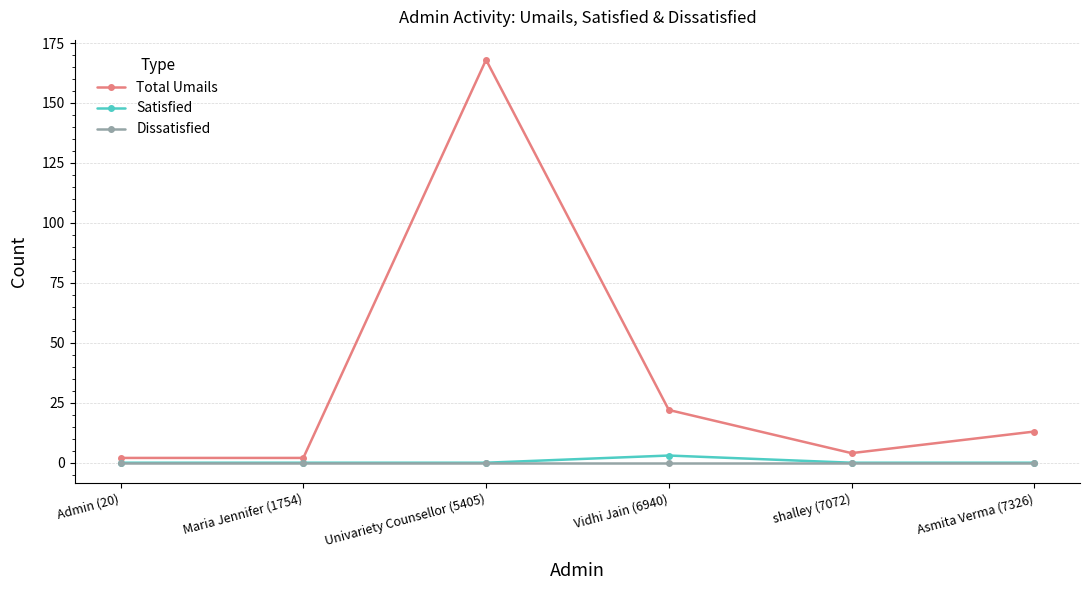

Reading left to right, transcribe all the data shown in this chart.

Total Umails: Admin (20)=2	Maria Jennifer (1754)=2	Univariety Counsellor (5405)=168	Vidhi Jain (6940)=22	shalley (7072)=4	Asmita Verma (7326)=13
Satisfied: Admin (20)=0	Maria Jennifer (1754)=0	Univariety Counsellor (5405)=0	Vidhi Jain (6940)=3	shalley (7072)=0	Asmita Verma (7326)=0
Dissatisfied: Admin (20)=0	Maria Jennifer (1754)=0	Univariety Counsellor (5405)=0	Vidhi Jain (6940)=0	shalley (7072)=0	Asmita Verma (7326)=0